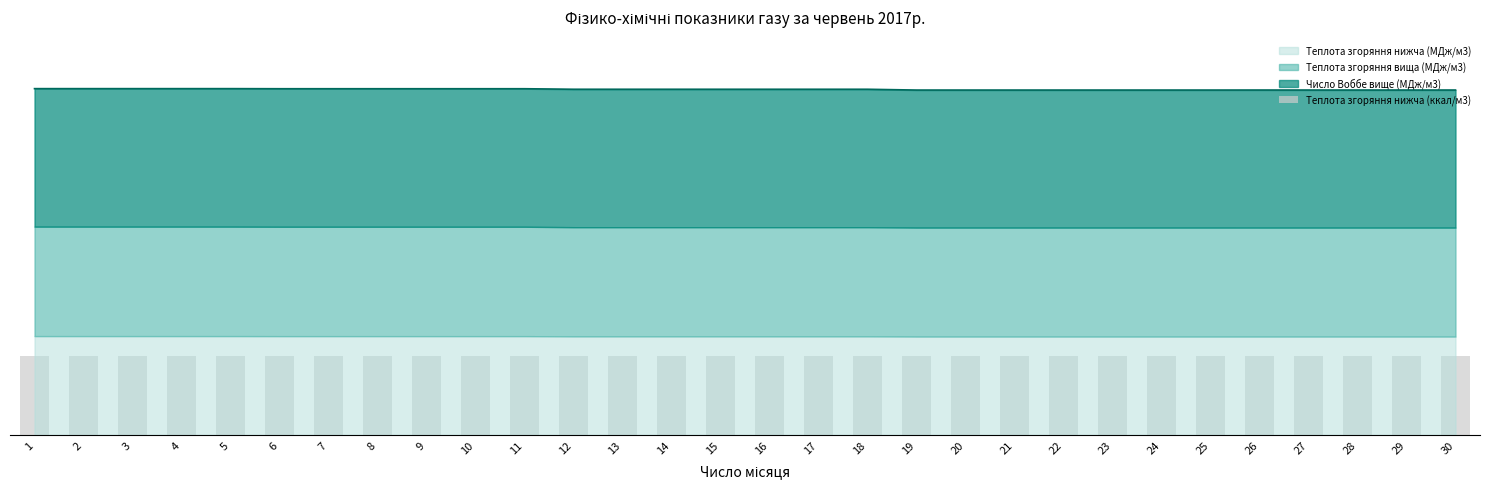

What is the difference between the maximum and minimum values?

0.2